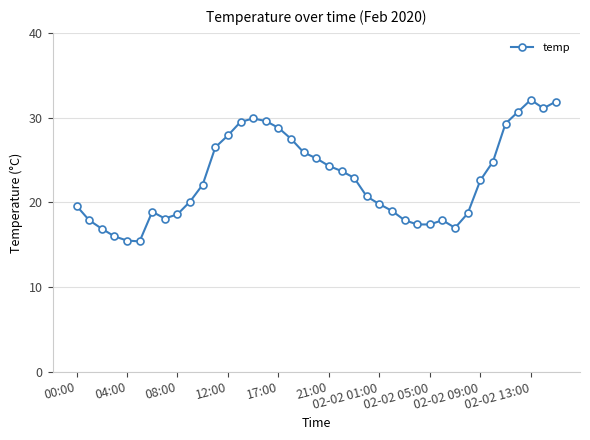

What is the smallest value displayed?

15.4